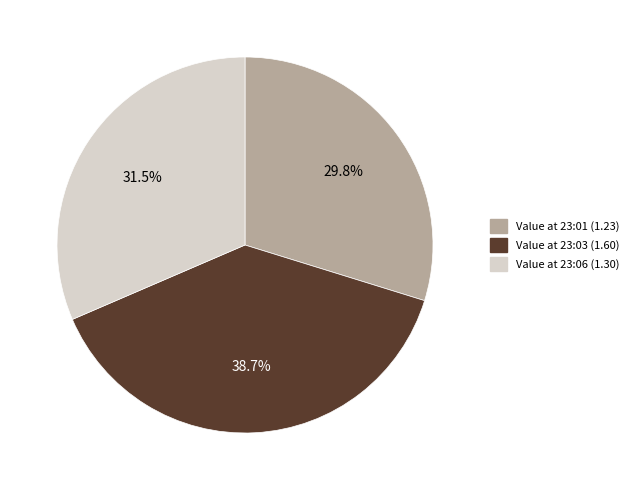

Is there any slice that represents more than half of the pie?

No